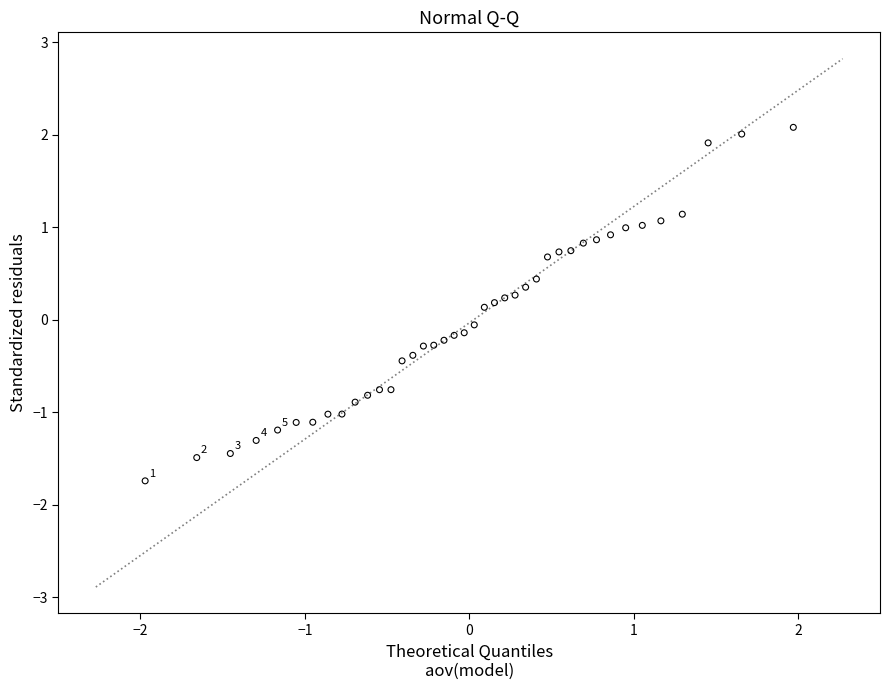

What is the range of Y values (max minus min)?

3.8